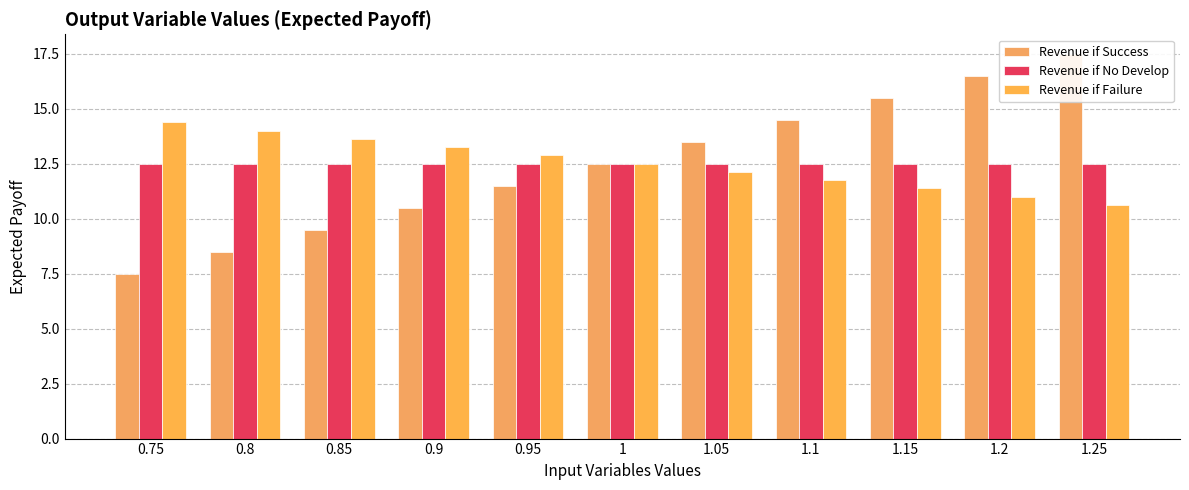

Rank the categories by Revenue if No Develop value from lowest to highest.

0.75, 0.8, 0.85, 0.9, 0.95, 1, 1.05, 1.1, 1.15, 1.2, 1.25